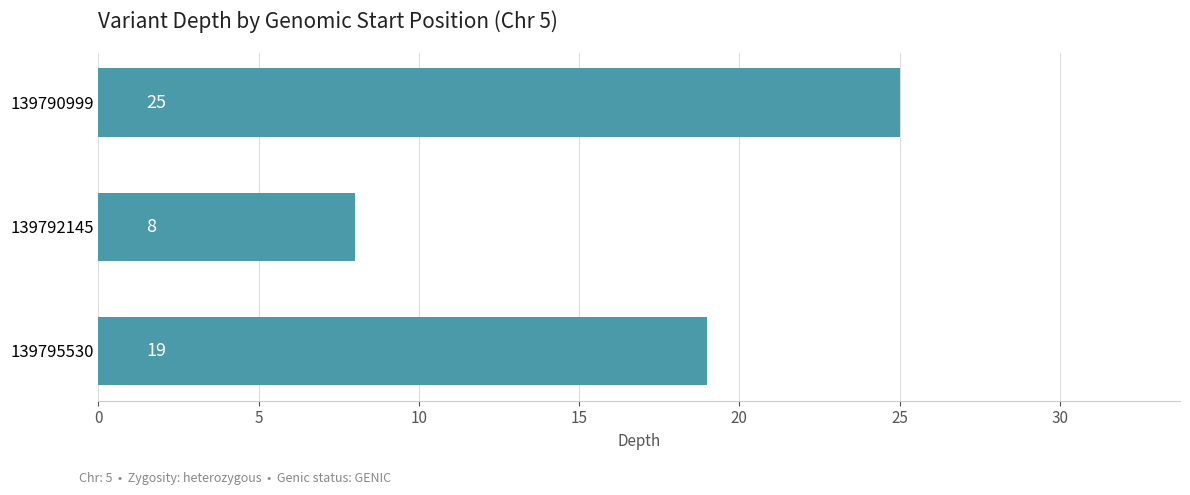

Count the values in the range 8 to 25.

3